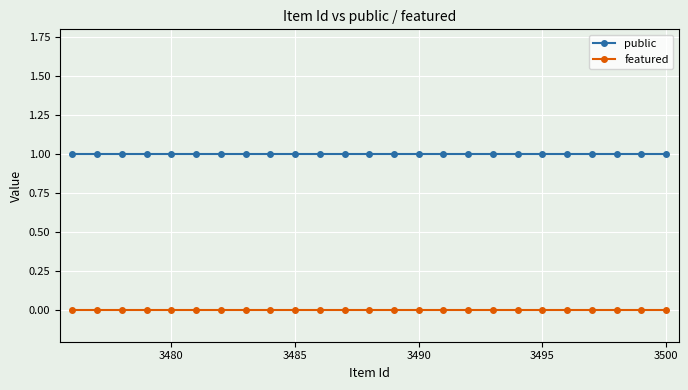

List the series in order of their overall mean, lowest first.

featured, public